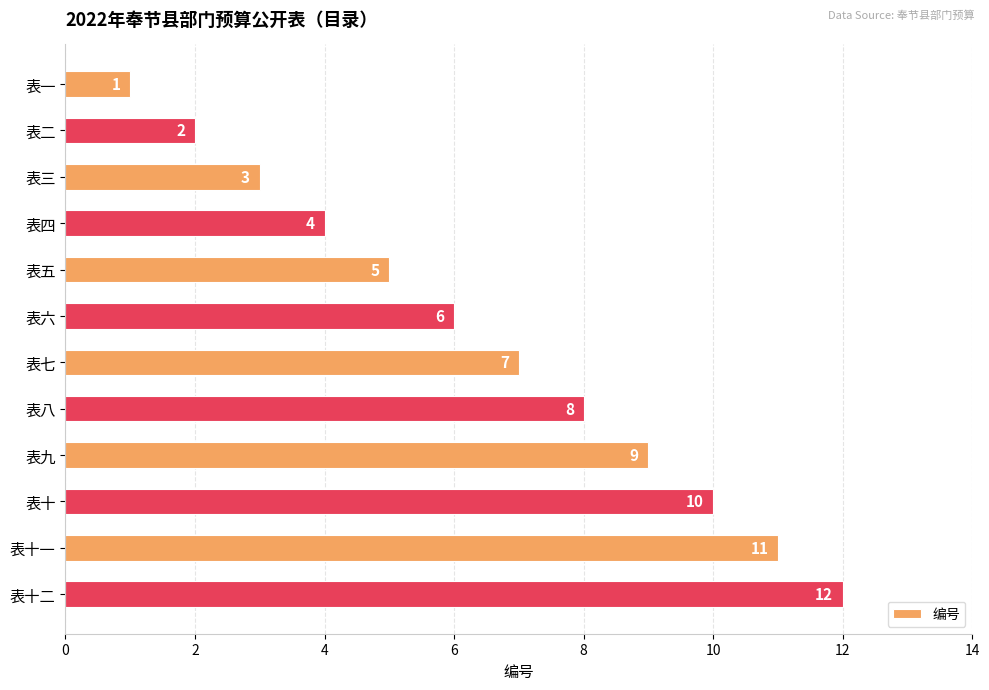

List the labels in order of value, smallest first.

表一, 表二, 表三, 表四, 表五, 表六, 表七, 表八, 表九, 表十, 表十一, 表十二